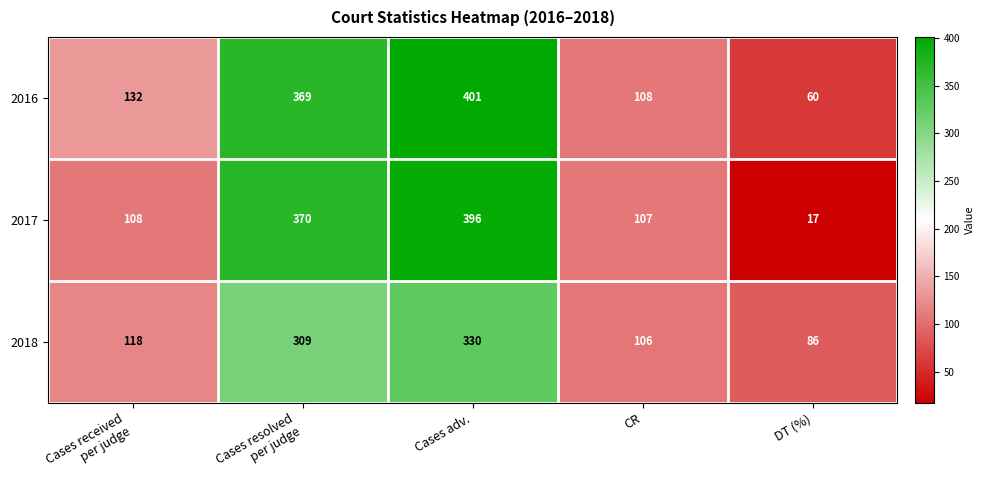

Which series changed the most between CR and DT (%)?

2017